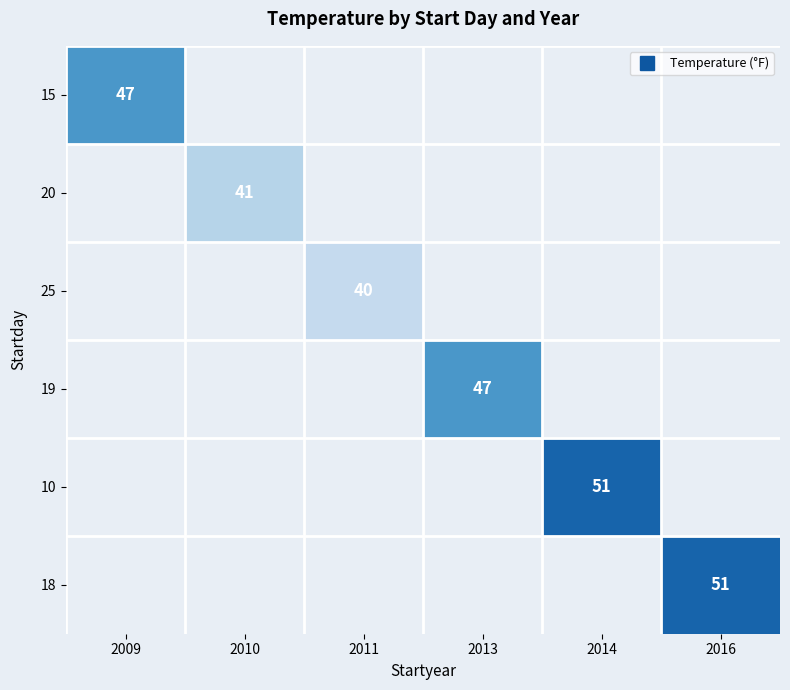

Between 2009 and 2014, which is larger?

2014